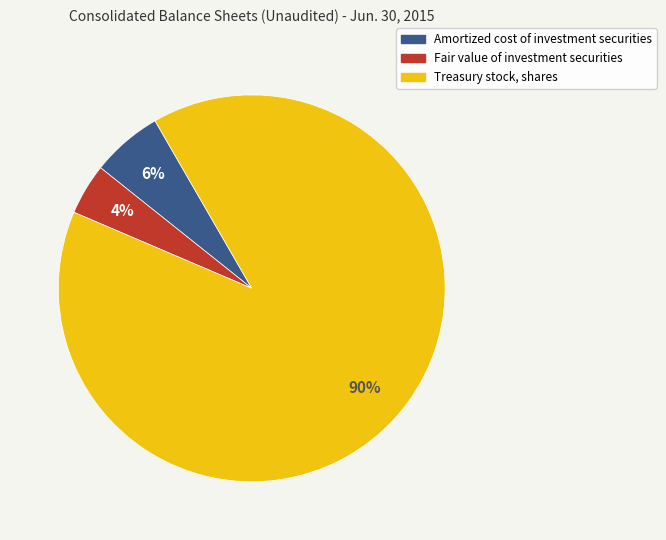

Which has a higher value, Treasury stock, shares or Fair value of investment securities?

Treasury stock, shares